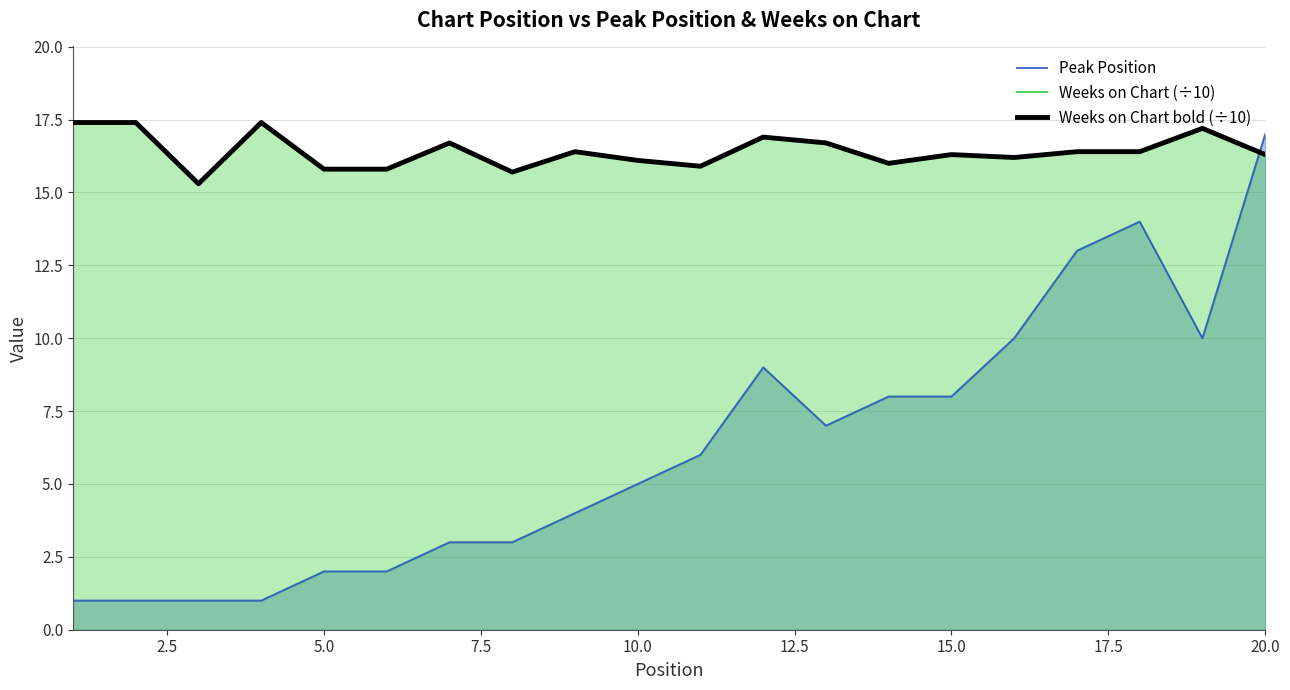

How many interior local peaks does the Peak Position series have?

2